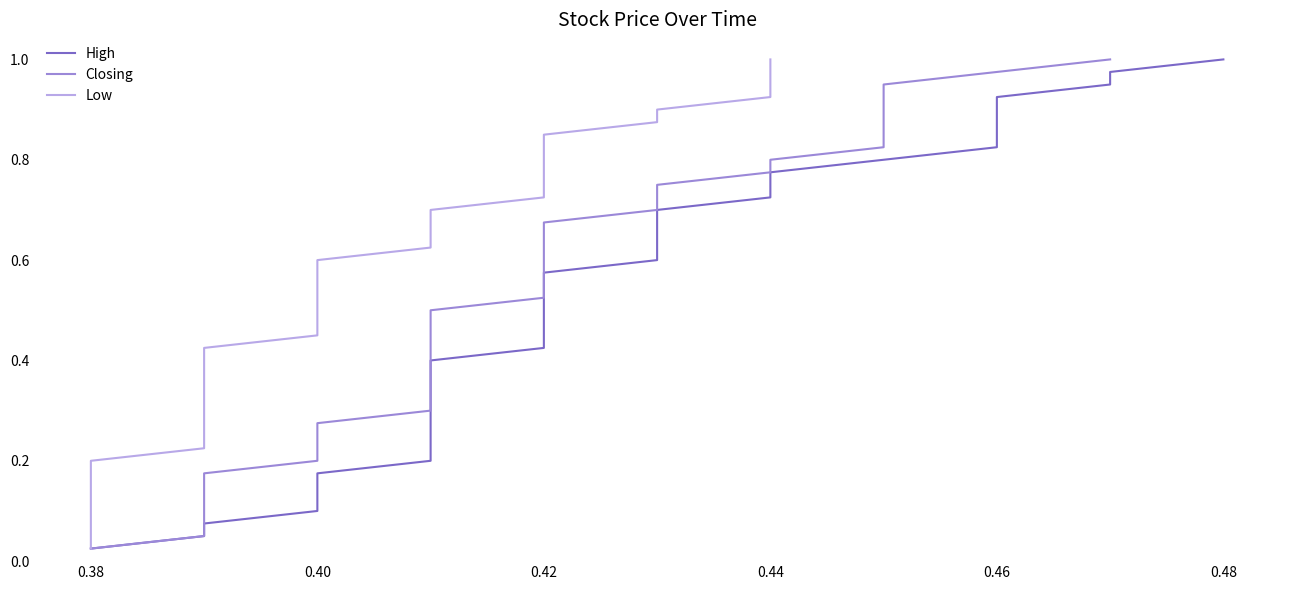

At how many categories does at least one series exceed 0?

40